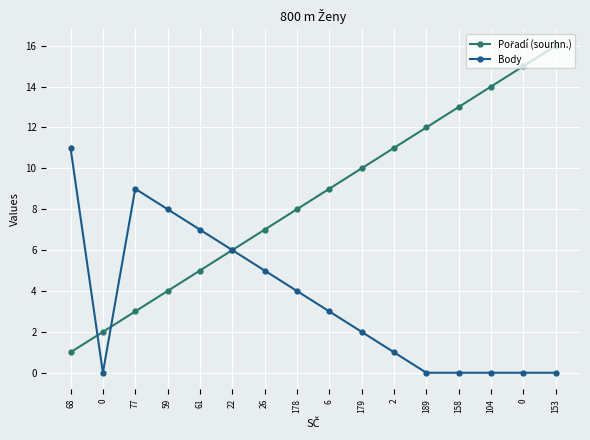

Count the number of data series in this chart.

2